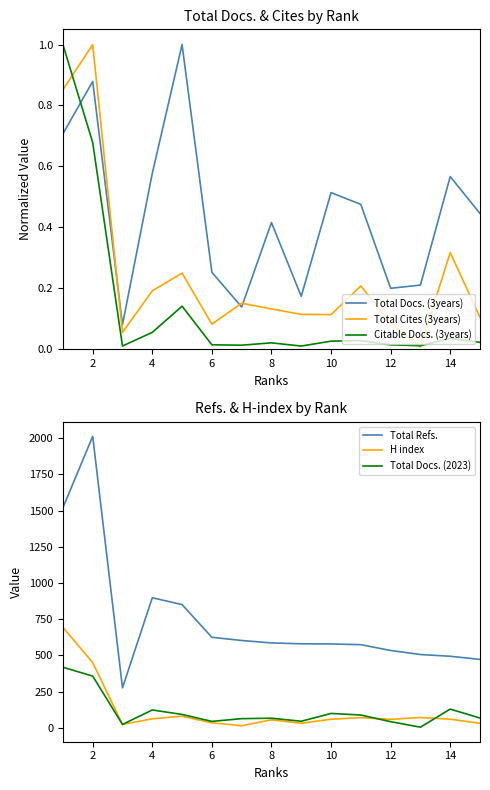

How many lines are shown in the chart?

6